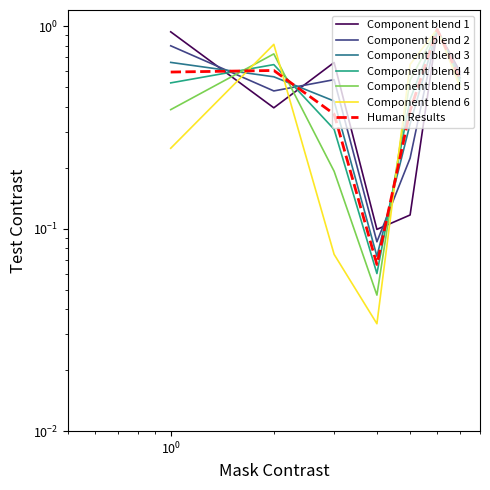

What is the difference between the Probe 1 values at 4 and 3?

0.6